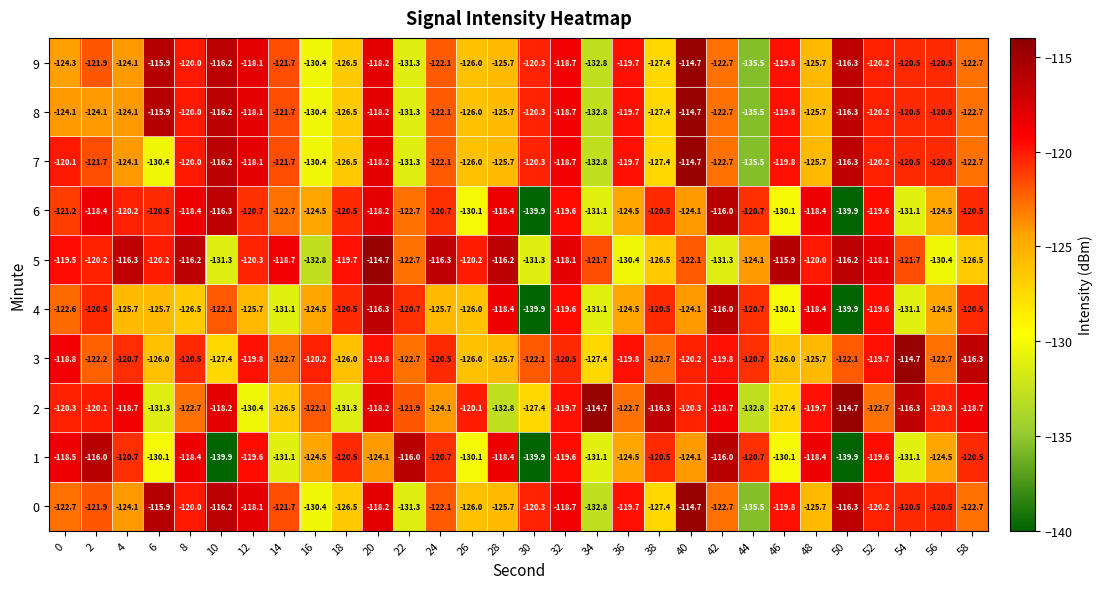

What is the minimum value for 2?

-132.8